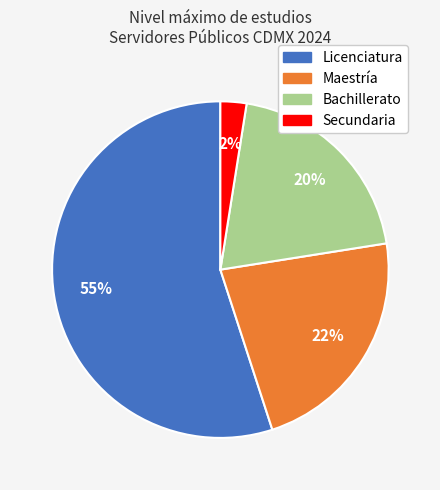

Does any single category account for the majority?

Yes